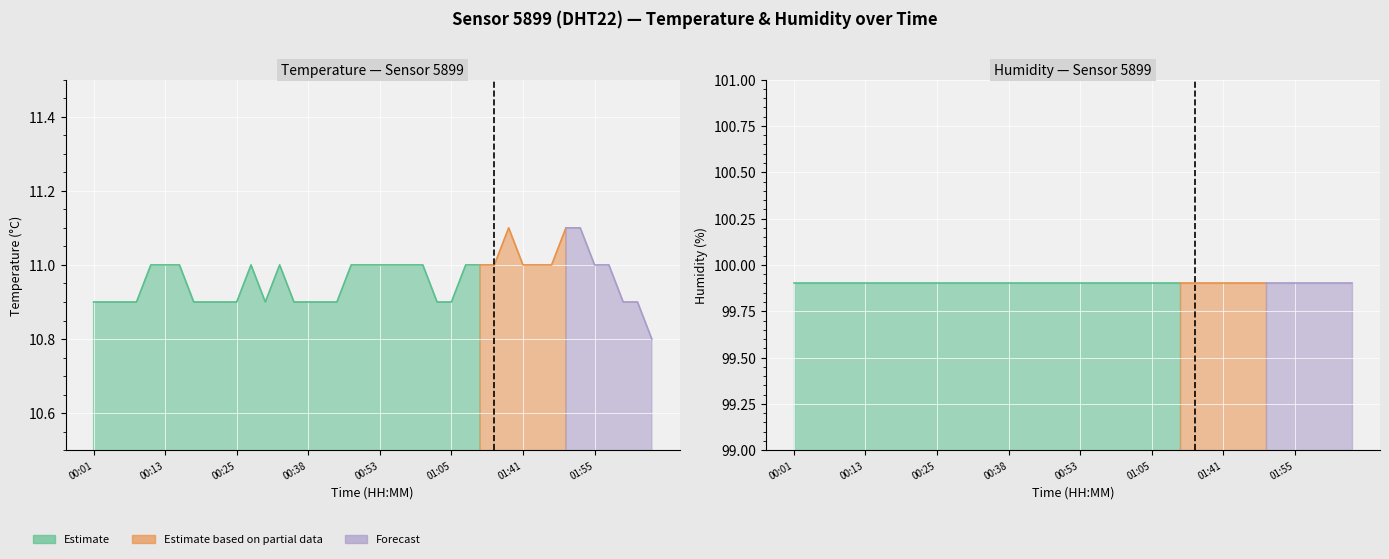

Rank the categories by humidity value from highest to lowest.

00:01, 00:03, 00:06, 00:08, 00:11, 00:13, 00:16, 00:18, 00:20, 00:23, 00:25, 00:28, 00:30, 00:33, 00:35, 00:38, 00:40, 00:42, 00:45, 00:48, 00:53, 00:55, 00:58, 01:00, 01:02, 01:05, 01:17, 01:25, 01:36, 01:39, 01:41, 01:44, 01:47, 01:50, 01:52, 01:55, 02:00, 02:03, 02:05, 02:08